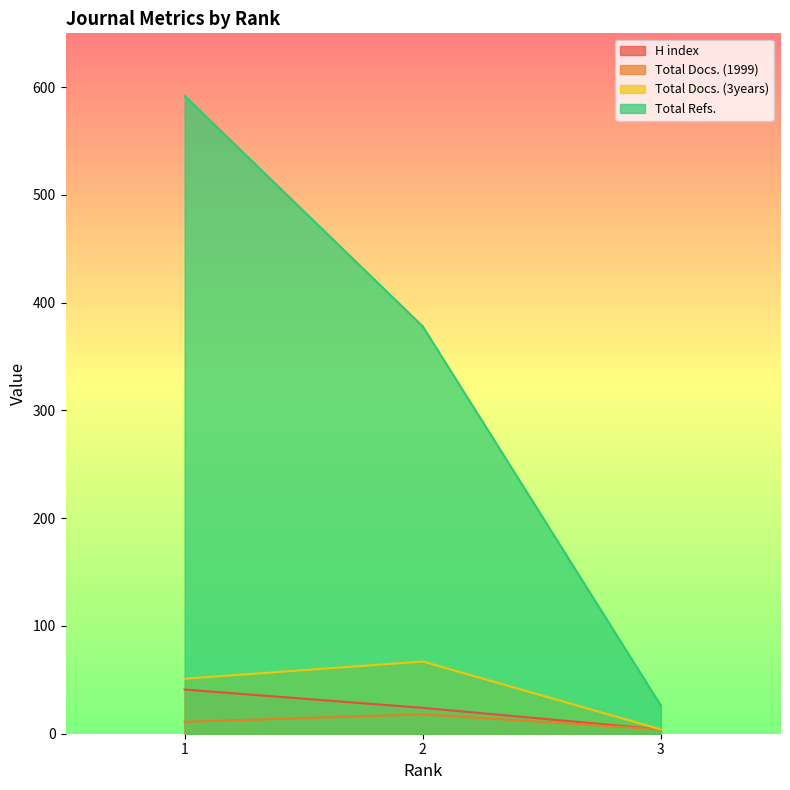

What is the value of the Total Refs. point at the 2nd from the left?

378